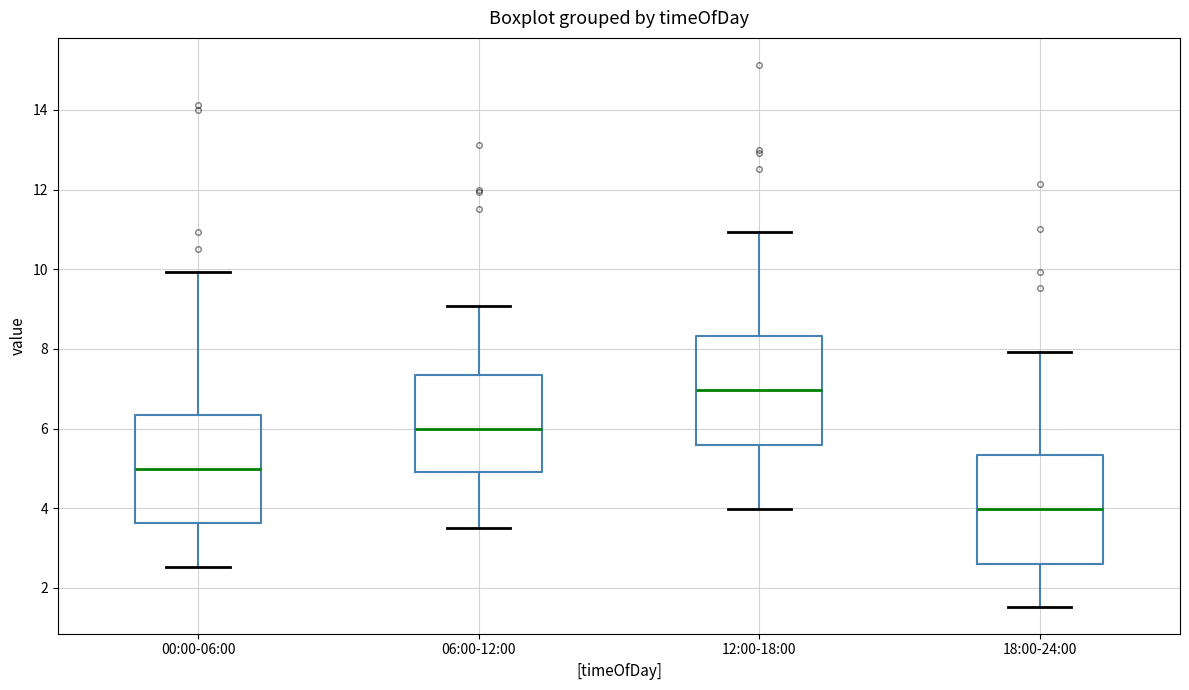

Which box has the lowest median line?

18:00-24:00